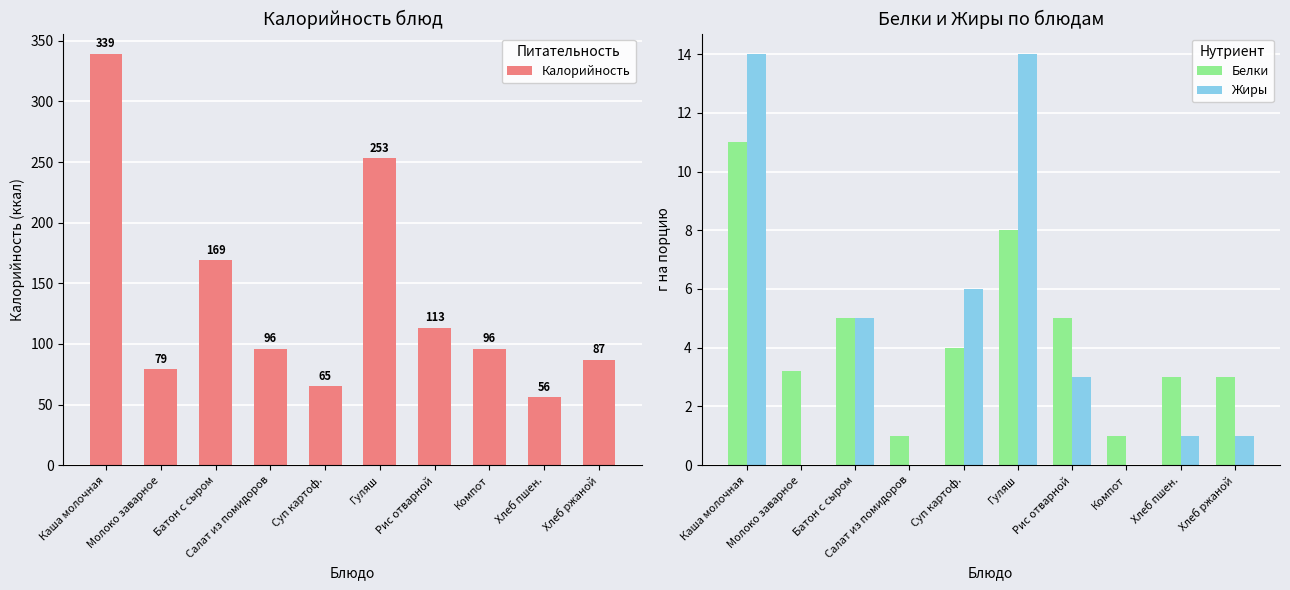

Which series has the largest total across all categories?

Калорийность